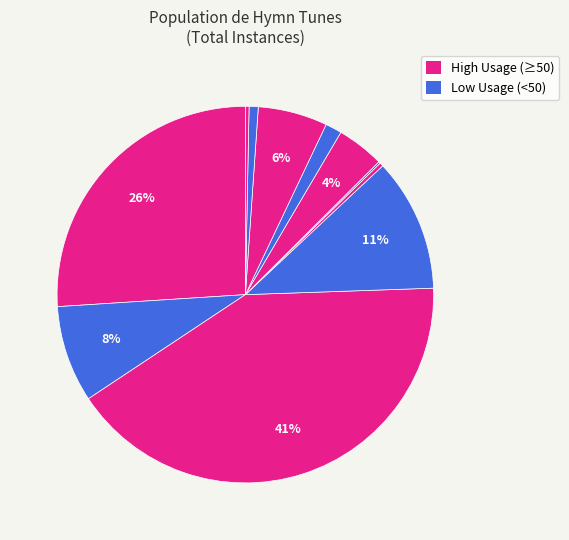

Count the number of slices in the pie.

11